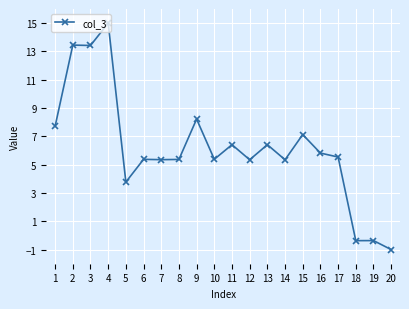

How many lines are shown in the chart?

1